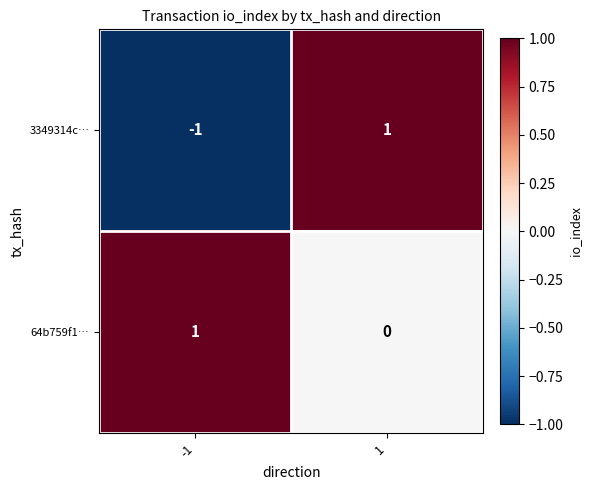

Which series has the largest total across all categories?

64b759f1…